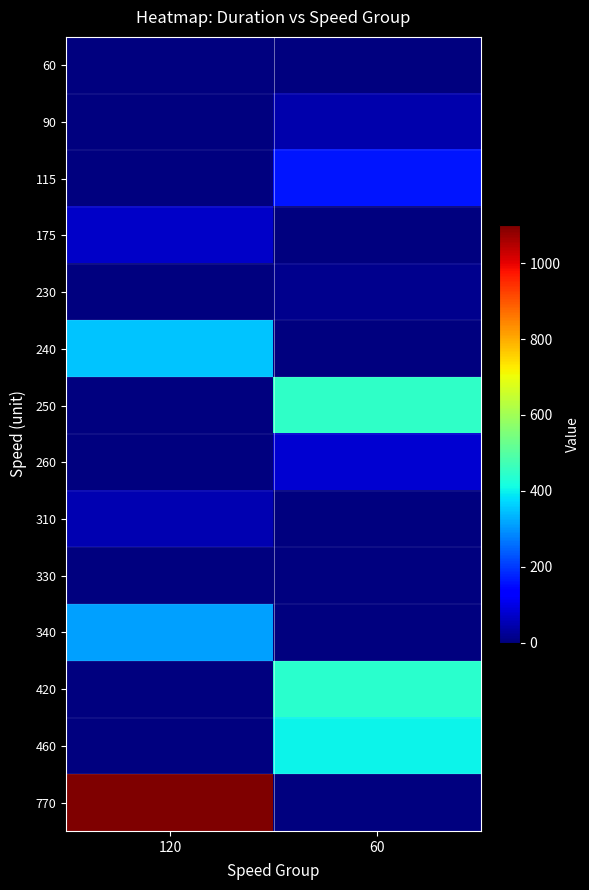

Count the number of categories in the chart.

2